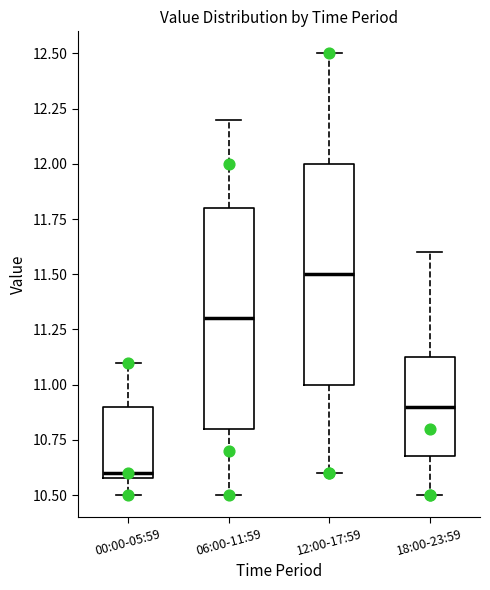

Reading left to right, read every box against the y-axis: the position of its median line, the range the box covers, and the ends of its whiskers. The values are not printed on the chart, so give them approximately, as read against the axis.

00:00-05:59: median 10.60 (just above the box's lower edge), box 10.60 to 10.90, whiskers 10.50 to 11.10
06:00-11:59: median 11.30, box 10.80 to 11.80, whiskers 10.50 to 12.20
12:00-17:59: median 11.50, box 11.00 to 12.00, whiskers 10.60 to 12.50
18:00-23:59: median 10.90, box 10.70 to 11.15, whiskers 10.50 to 11.60